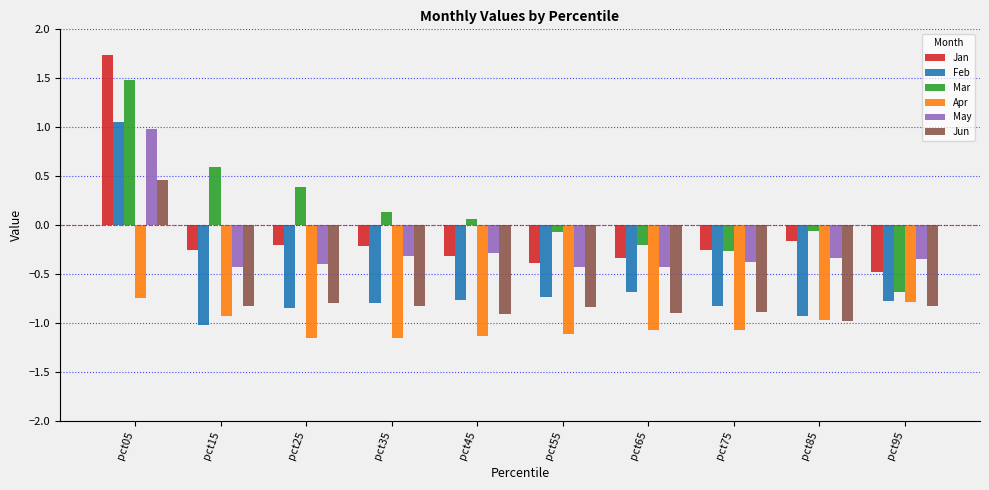

At which label does Jun reach its peak?

pct05